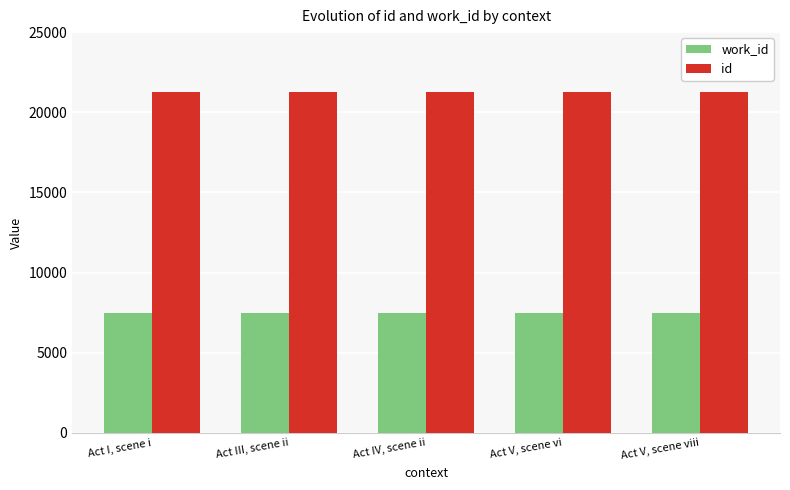

True or false: id has a value of 21253 at Act IV, scene ii.

True